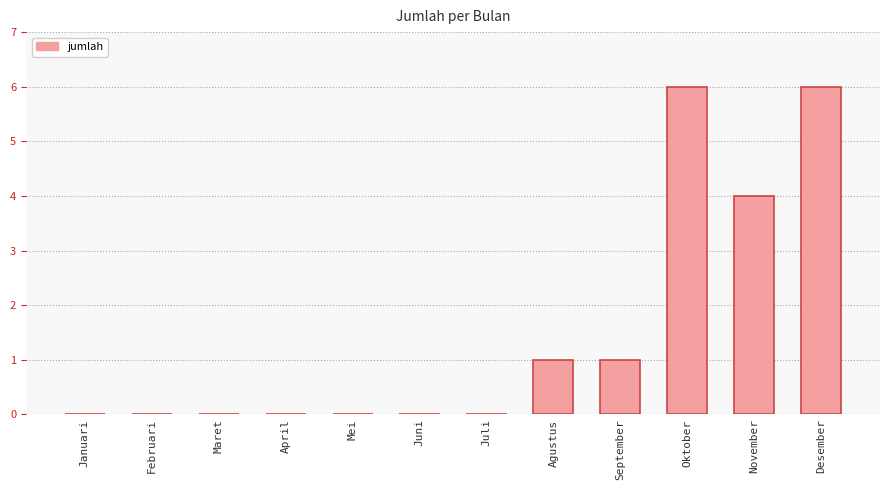

What is the sum of all values?

18